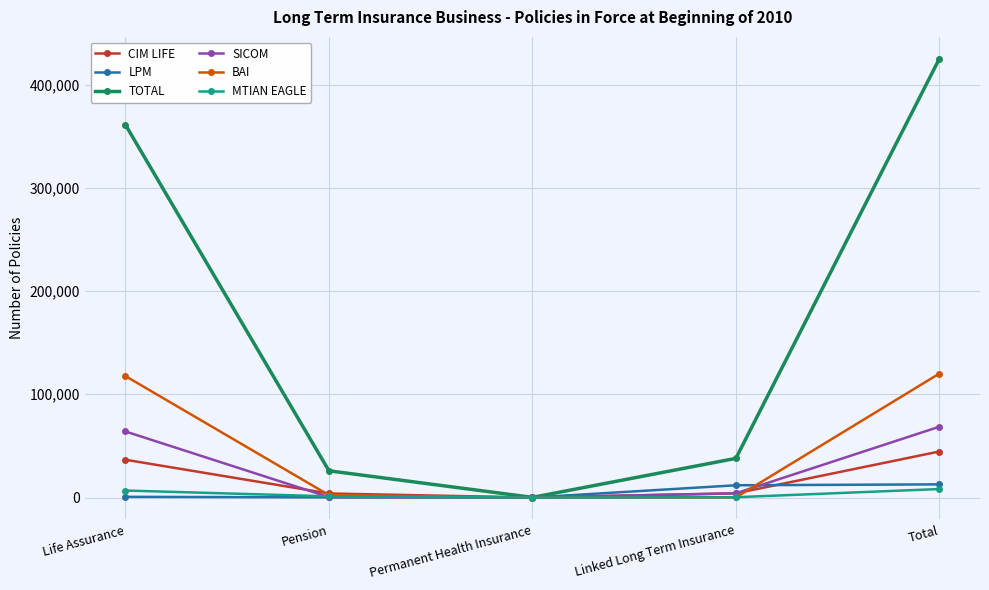

Does the chart display data point markers on the line(s)?

Yes